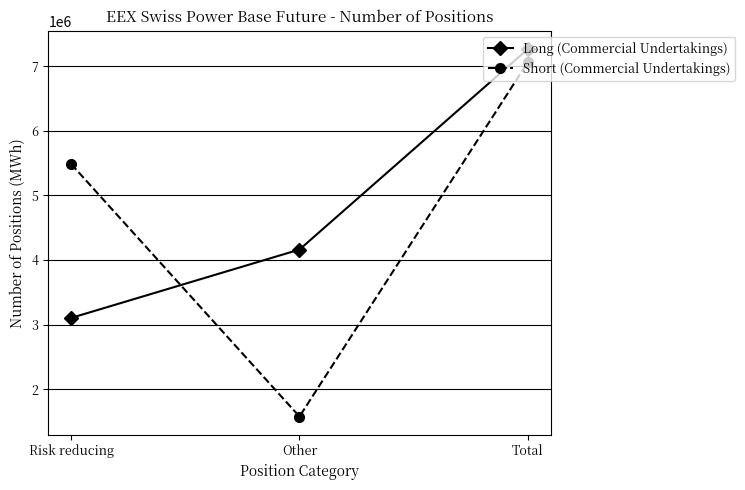

Reading left to right, extract all data points from this chart.

Long (Commercial Undertakings): 3103380	4161965	7265345
Short (Commercial Undertakings): 5486216	1576692	7062908